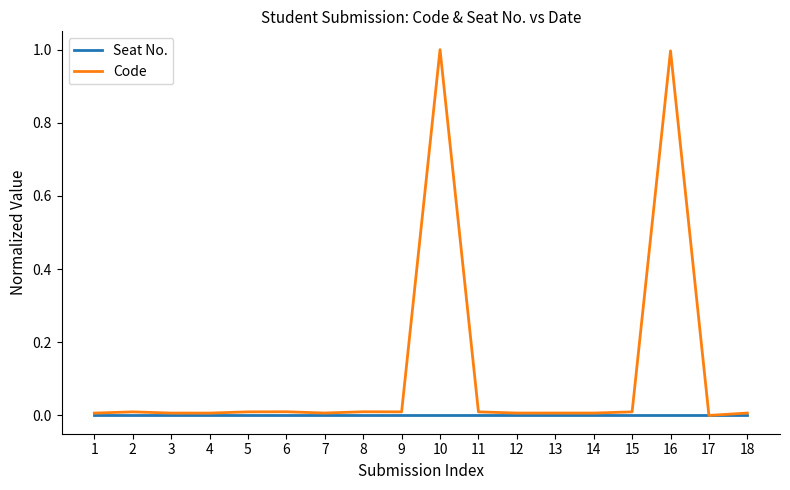

What is the highest value of the Code series?

1.0